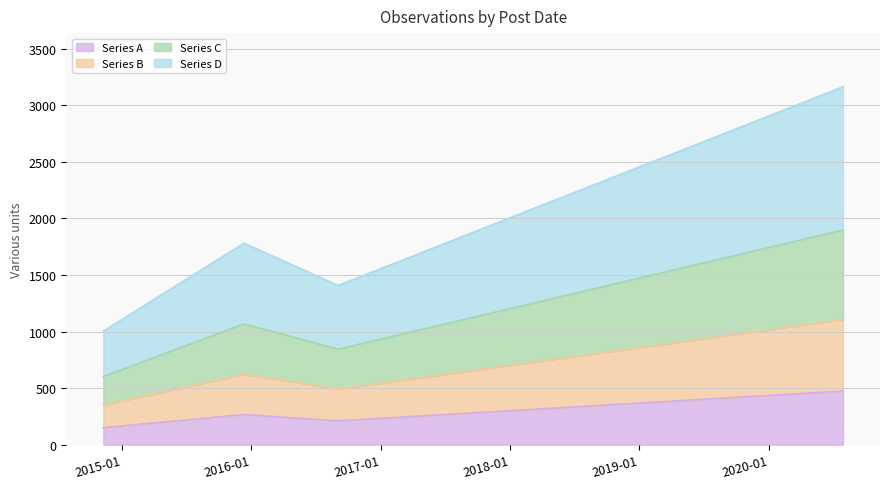

True or false: the data shows 267.1 at 2015-12-12.

True